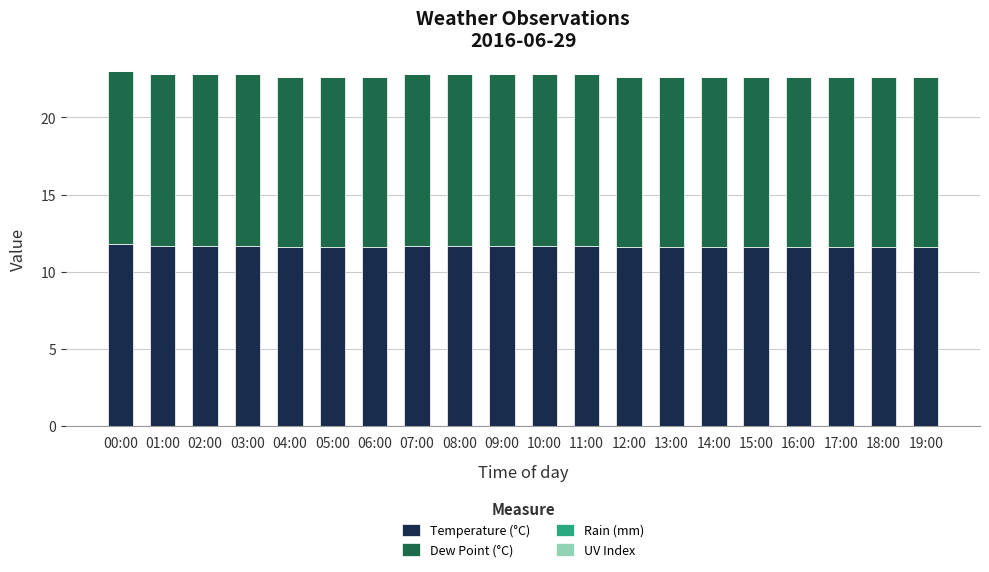

What is the total value across all series at 06:00?

22.6